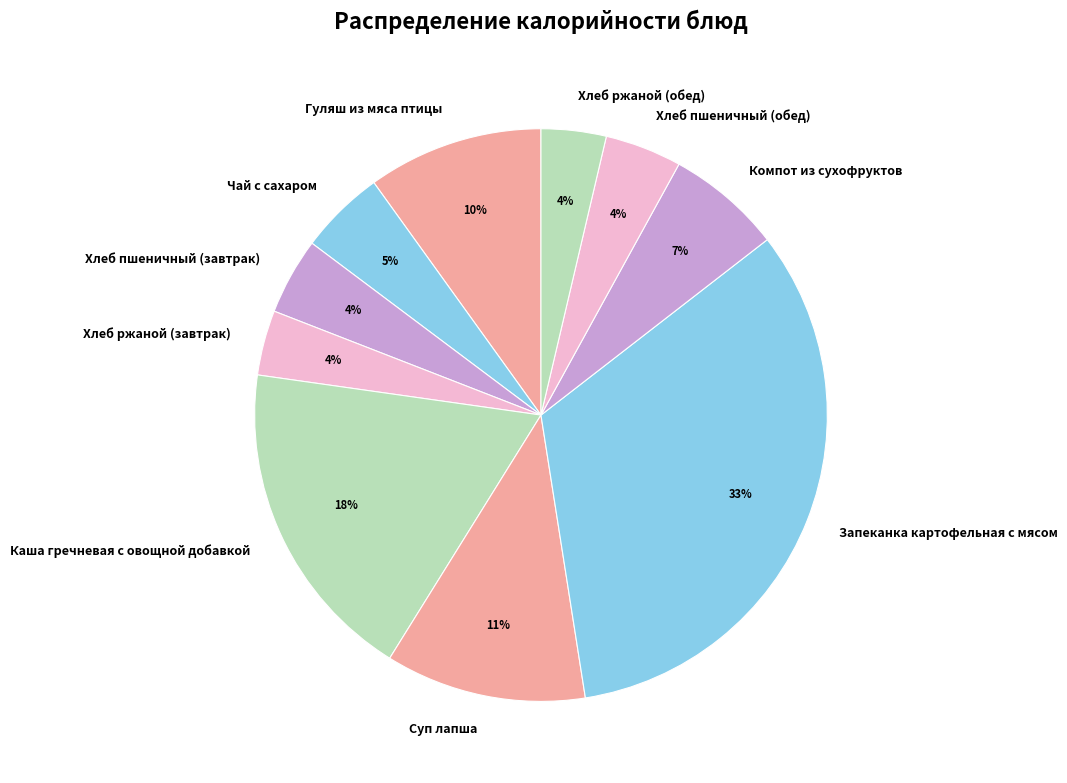

The Каша гречневая с овощной добавкой slice represents 18% of the pie. True or false?

True